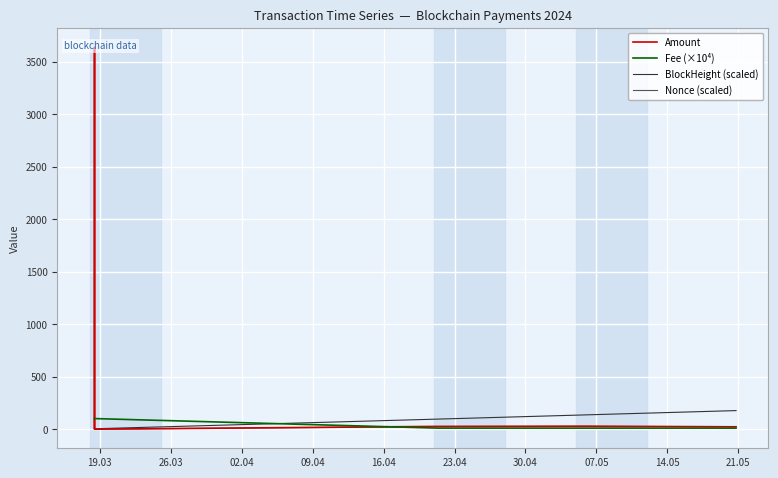

How many values in the Amount series are below 26?

3